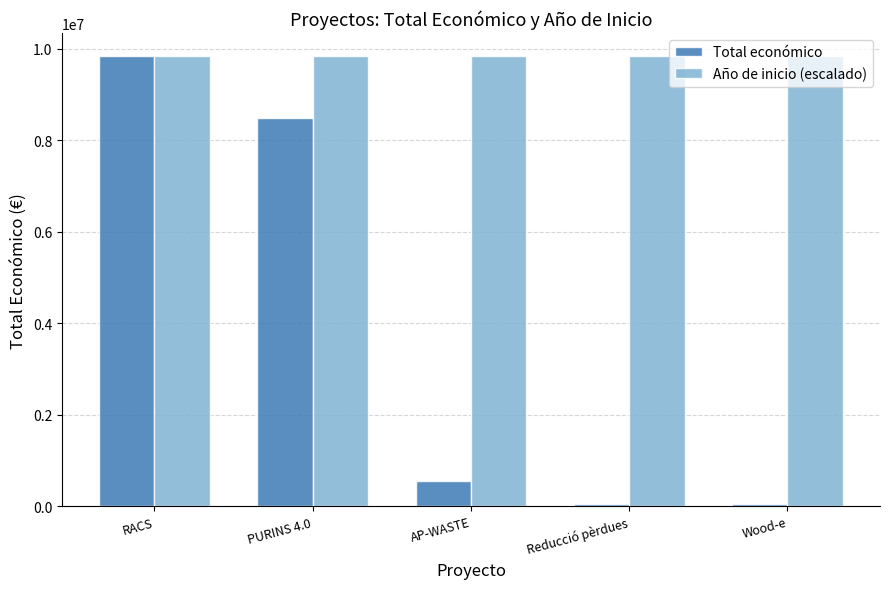

Which series has the widest spread of values?

Total económico